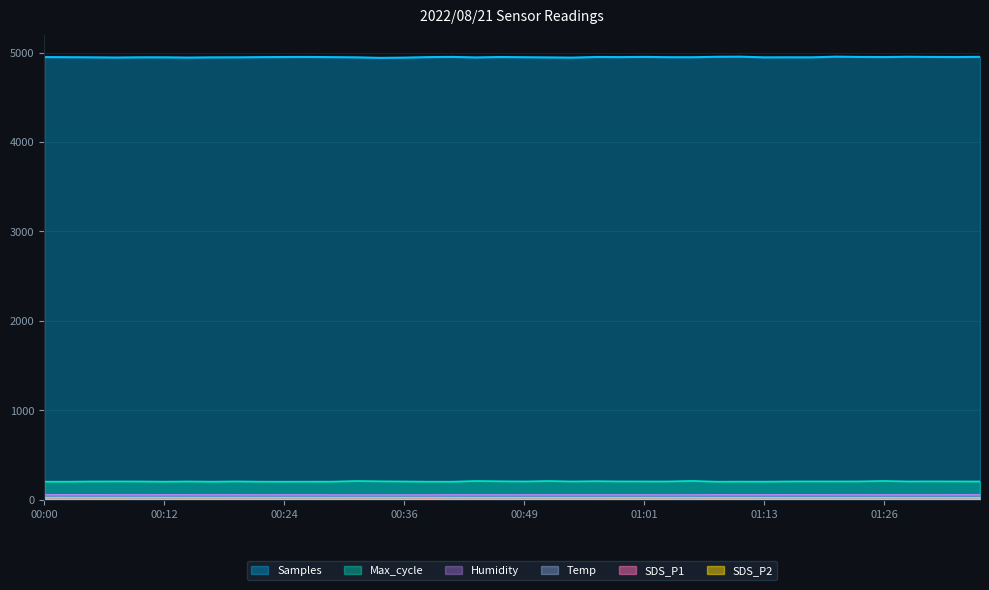

Reading left to right, list all the values displayed in this chart.

Samples: 4949.2	4947.6	4946.1	4943.9	4946.4	4946.2	4943.4	4946.0	4946.1	4948.4	4949.6	4950.2	4948.3	4946.1	4940.1	4942.8	4948.5	4950.7	4945.1	4949.7	4947.3	4945.2	4942.9	4949.8	4948.7	4950.8	4947.8	4947.3	4952.1	4953.5	4946.0	4946.5	4946.2	4953.6	4950.3	4949.1	4952.4	4950.4	4949.1	4951.5
Max_cycle: 202.0	202.0	204.4	204.8	204.6	202.3	204.6	202.2	204.8	202.2	202.0	202.3	202.6	209.4	206.1	204.4	202.2	202.1	209.5	206.5	204.5	209.2	204.5	207.5	204.9	204.6	204.5	210.5	202.0	202.9	202.3	204.6	205.1	204.7	205.2	209.8	204.6	205.4	204.7	204.4
SDS_P1: 4.6	3.8	4.2	3.7	3.0	3.0	3.7	3.6	4.6	3.7	3.5	3.2	3.4	4.7	3.4	3.2	7.6	2.9	3.3	3.3	3.0	3.4	3.1	3.6	3.7	3.7	3.4	2.4	4.9	3.1	2.6	2.6	2.6	2.4	2.6	2.8	3.1	3.0	2.5	3.2
SDS_P2: 3.2	2.7	3.3	3.4	2.5	2.8	3.4	3.2	2.8	2.8	2.7	3.0	3.1	2.9	3.2	3.0	3.0	2.7	3.0	2.5	2.8	3.1	2.9	2.8	3.3	3.2	3.1	2.2	3.2	2.9	2.4	2.4	2.4	2.3	2.4	2.6	2.5	2.4	2.3	2.9
Humidity: 55.4	55.7	55.7	55.3	55.3	55.5	55.4	55.1	55.5	54.5	54.9	55.1	54.2	53.7	53.6	53.8	54.1	55.0	55.0	55.0	54.9	54.7	55.1	54.7	54.5	54.5	54.4	54.5	55.7	55.4	55.4	55.7	55.6	55.3	55.2	55.1	54.8	54.8	55.5	55.3
Temp: 25.4	25.5	25.4	25.4	25.4	25.4	25.4	25.4	25.4	25.4	25.4	25.4	25.4	25.4	25.3	25.2	25.1	25.0	24.9	24.9	24.9	24.9	24.9	24.9	24.9	24.9	24.8	24.7	24.6	24.6	24.5	24.5	24.5	24.5	24.5	24.5	24.4	24.3	24.2	24.0